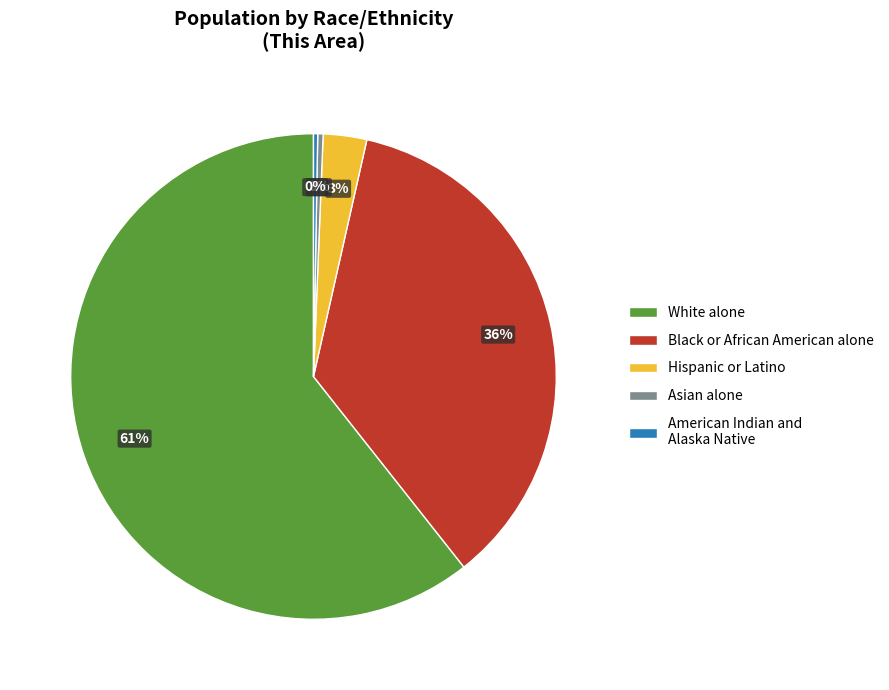

Do White alone and Hispanic or Latino together represent more than half of the pie?

Yes